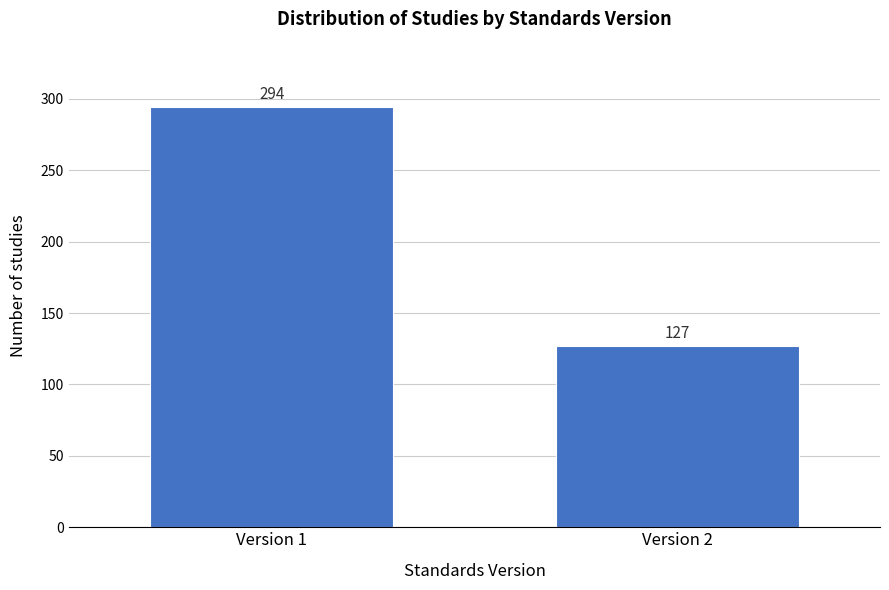

Reading left to right, transcribe all the data shown in this chart.

294	127